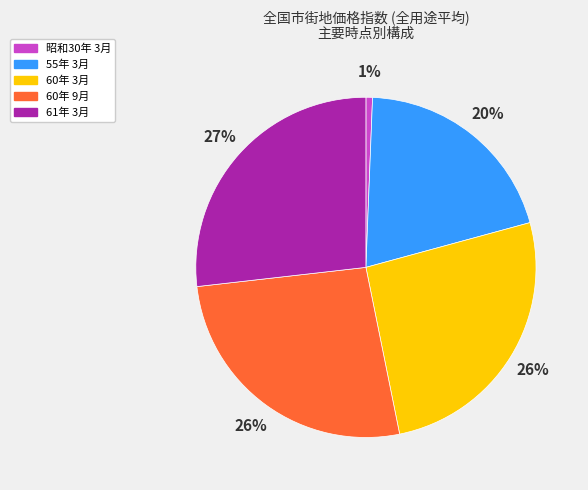

To the nearest percent, what is the difference between the largest and smallest slice percentages?

26%